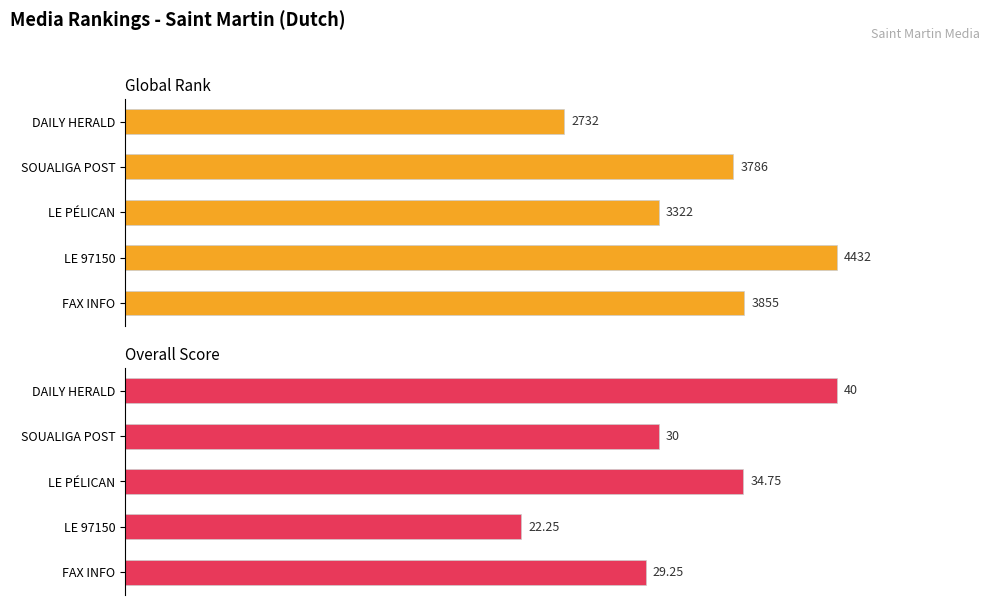

How many data points in Overall are less than 75?

2